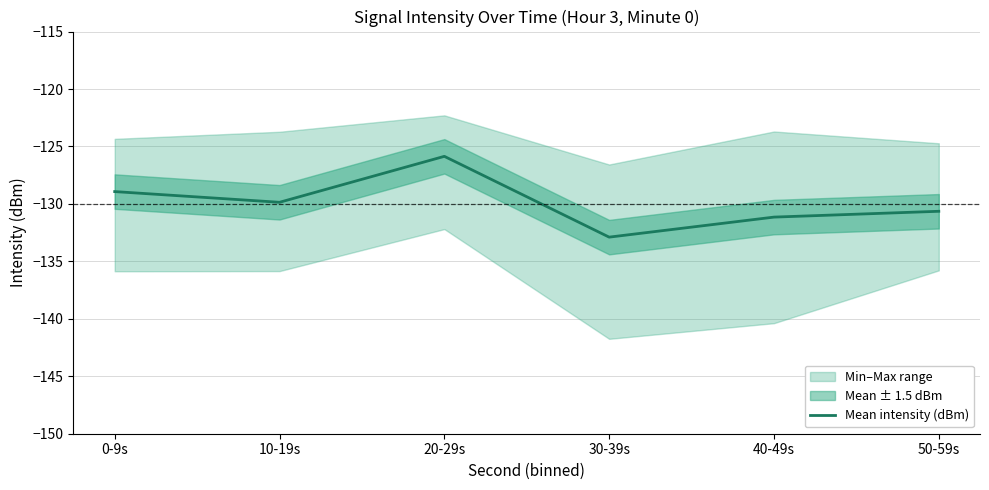

Rank the categories by value from highest to lowest.

20-29s, 0-9s, 10-19s, 50-59s, 40-49s, 30-39s